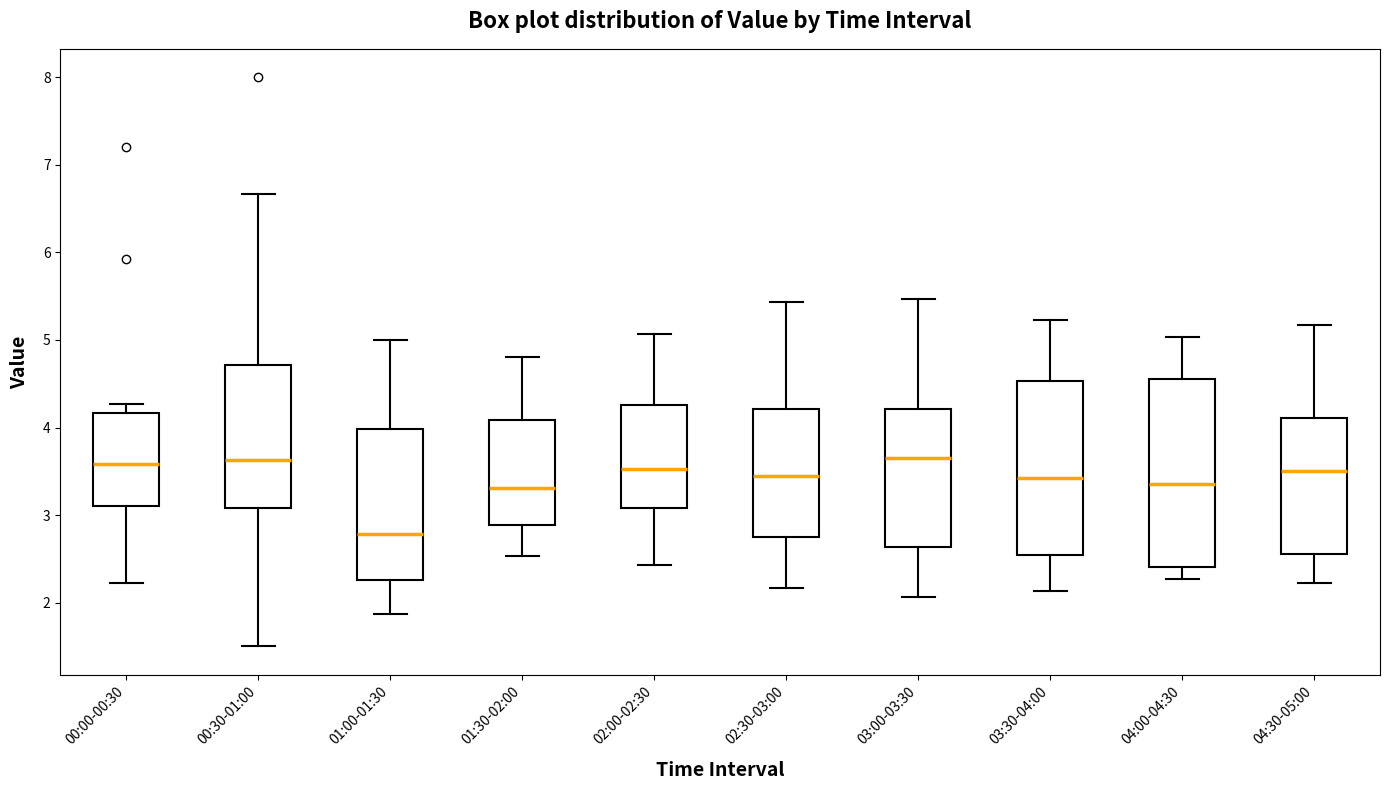

Reading left to right, read every box against the y-axis: the position of its median line, the range the box covers, and the ends of its whiskers. The values are not printed on the chart, so give them approximately, as read against the axis.

00:00-00:30: median 3.6, box 3.1 to 4.2, whiskers 2.2 to 4.3
00:30-01:00: median 3.6, box 3.1 to 4.7, whiskers 1.5 to 6.7
01:00-01:30: median 2.8, box 2.3 to 4.0, whiskers 1.9 to 5.0
01:30-02:00: median 3.3, box 2.9 to 4.1, whiskers 2.5 to 4.8
02:00-02:30: median 3.5, box 3.1 to 4.3, whiskers 2.4 to 5.1
02:30-03:00: median 3.5, box 2.8 to 4.2, whiskers 2.2 to 5.4
03:00-03:30: median 3.7, box 2.6 to 4.2, whiskers 2.1 to 5.5
03:30-04:00: median 3.4, box 2.5 to 4.5, whiskers 2.1 to 5.2
04:00-04:30: median 3.4, box 2.4 to 4.6, whiskers 2.3 to 5.0
04:30-05:00: median 3.5, box 2.6 to 4.1, whiskers 2.2 to 5.2